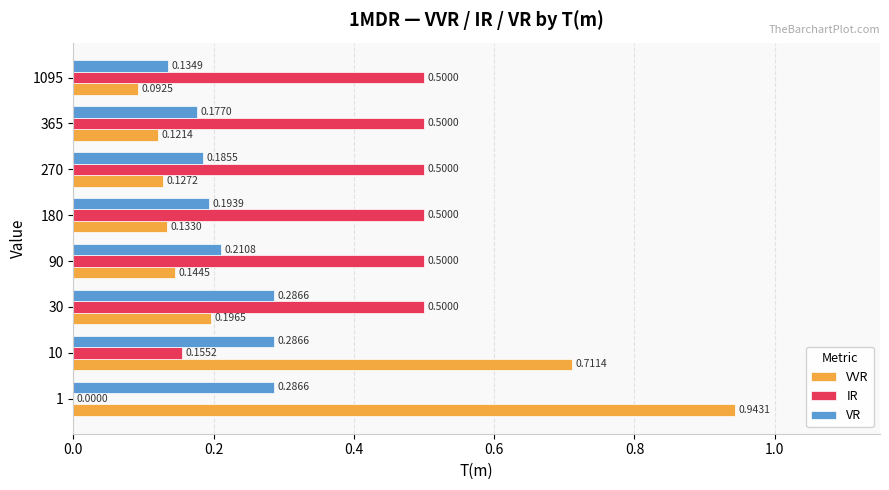

What is the sum of all IR values?

3.2